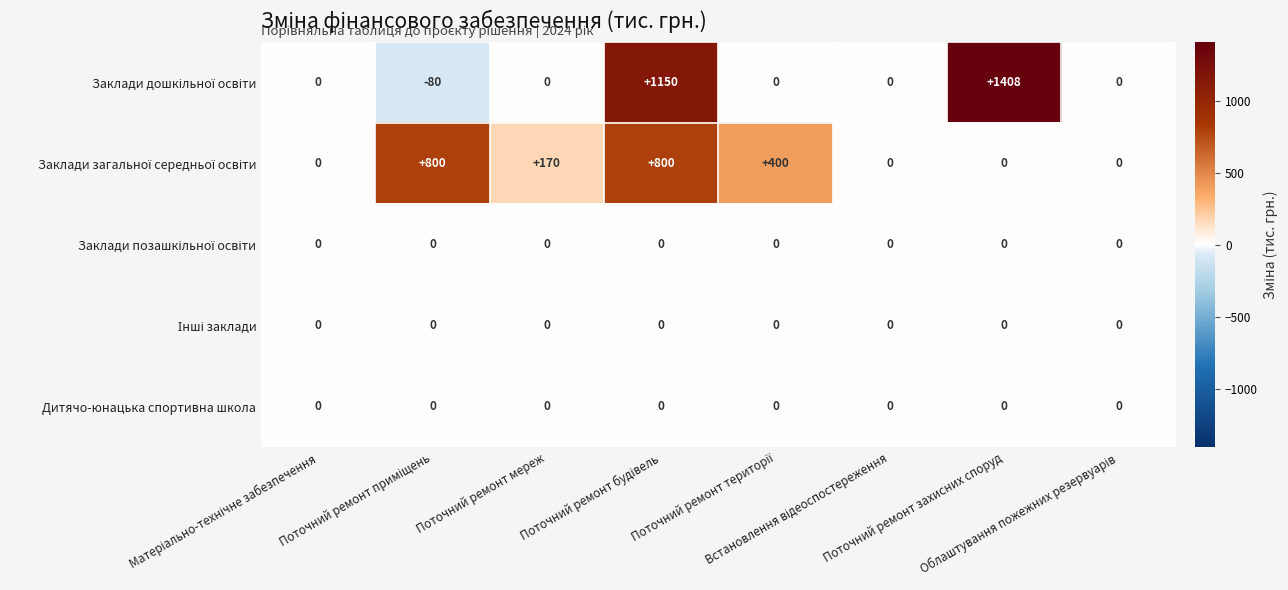

What is the maximum value shown in the chart?

1408